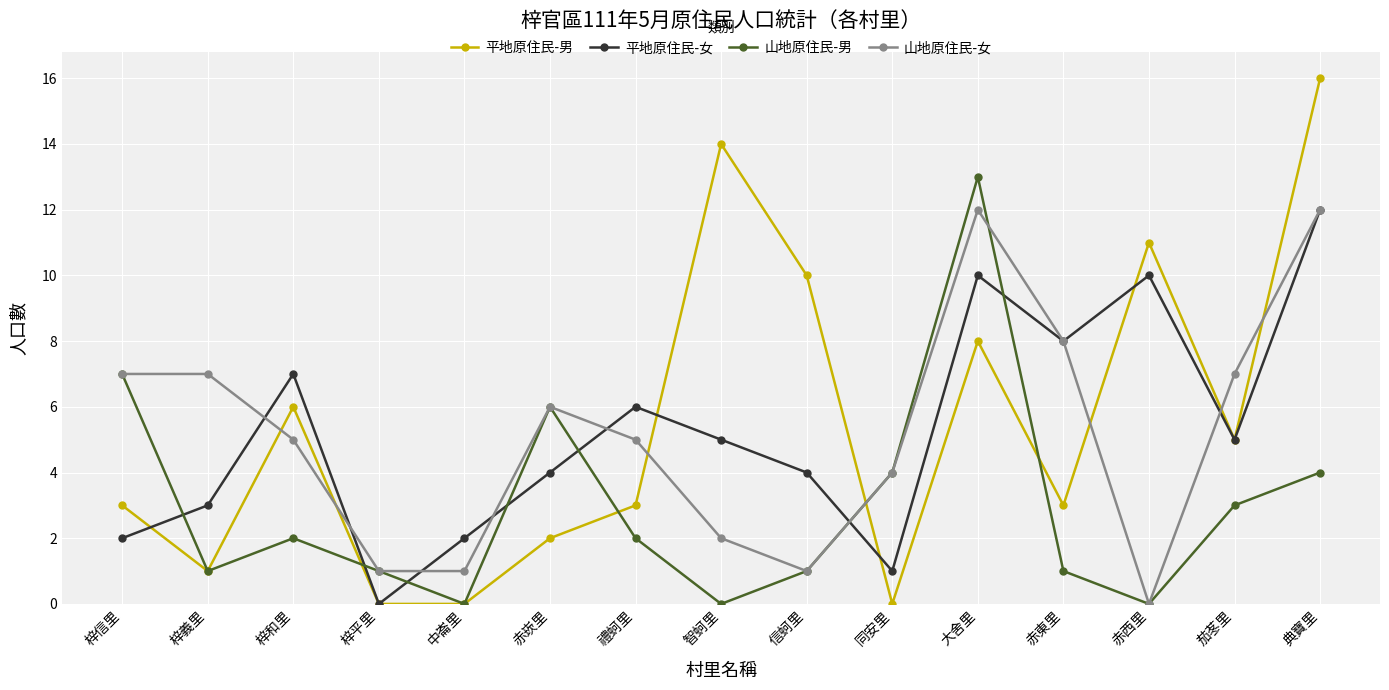

What is the approximate value of 山地原住民-女 at 茄苳里?

7